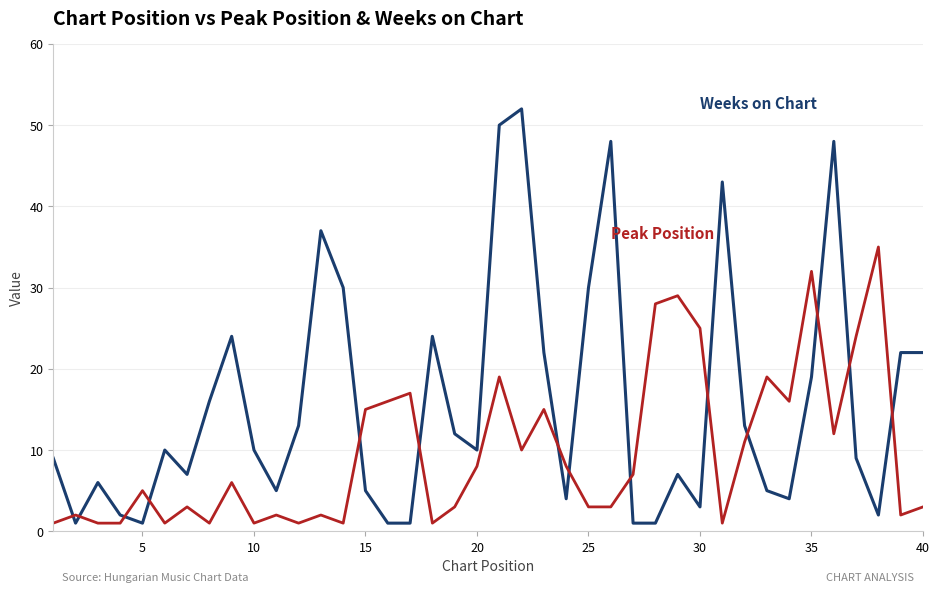

How many distinct data groups are displayed?

2